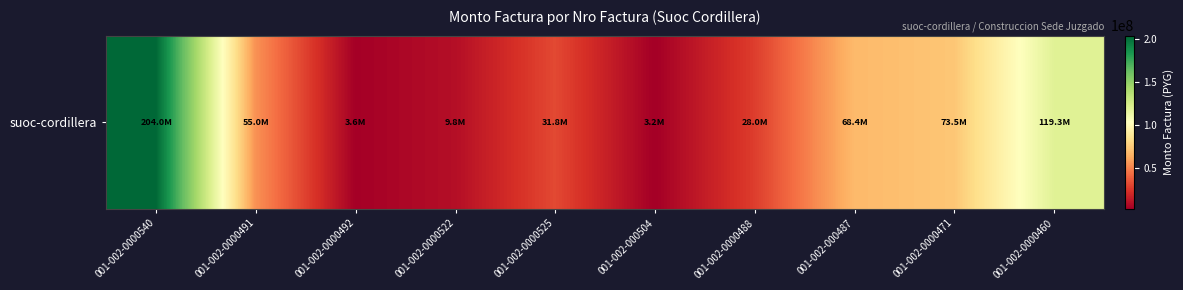

Which has a higher value, 001-002-0000460 or 001-002-0000491?

001-002-0000460